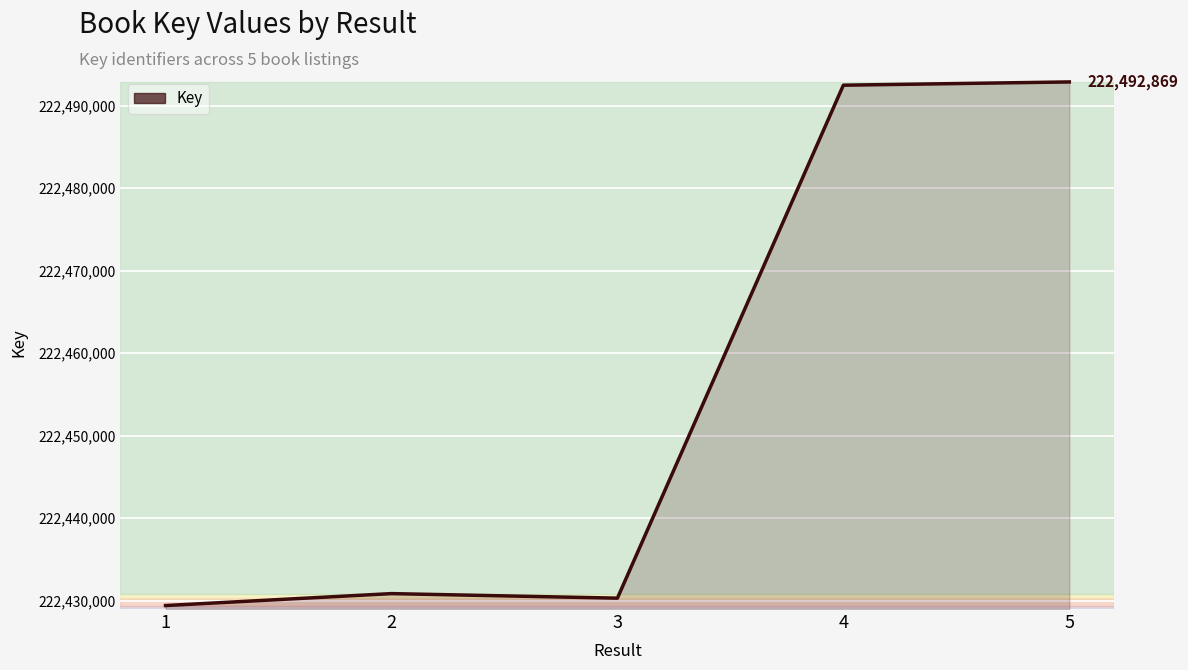

True or false: the data shows 222430868 at 2.

True